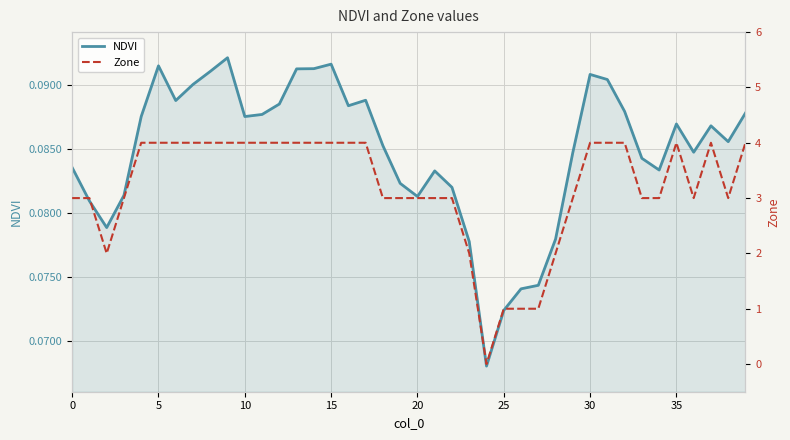

The value of NDVI at 30 is 0.0. True or false?

False